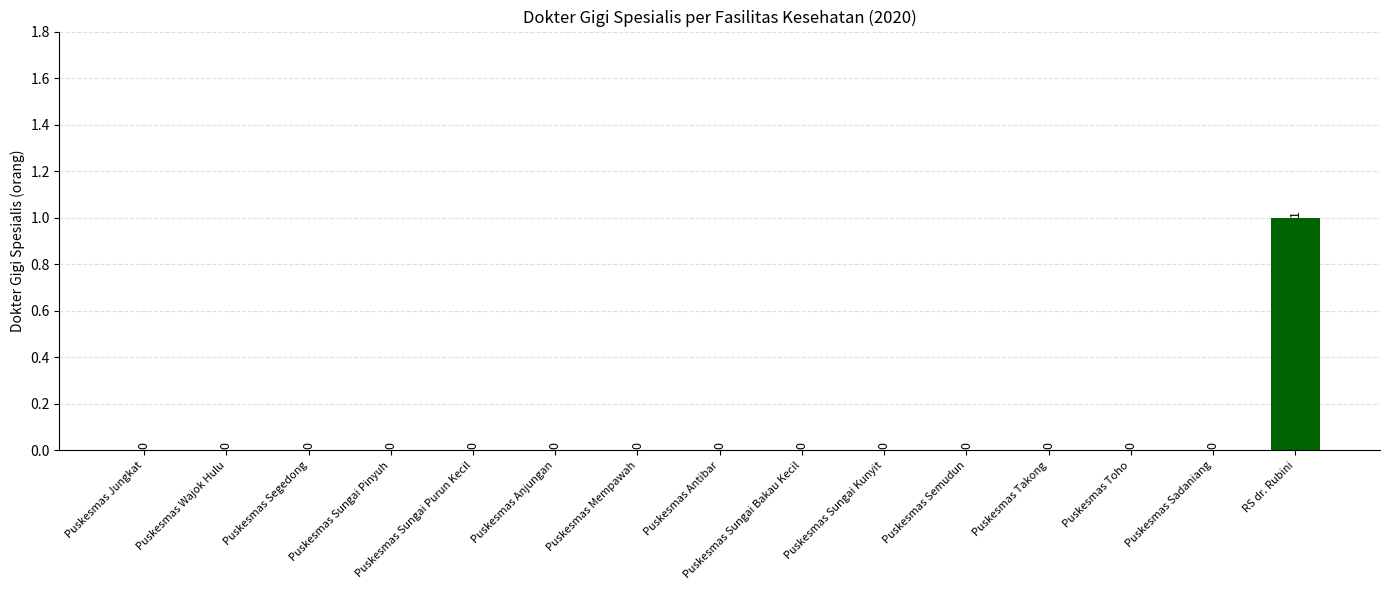

Are the bars horizontal?

No